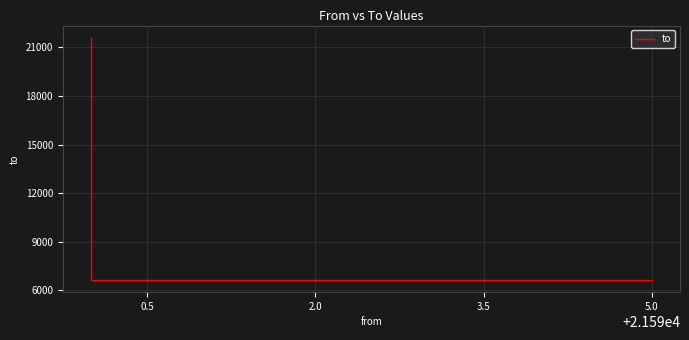

How many data points are above 6644?

1